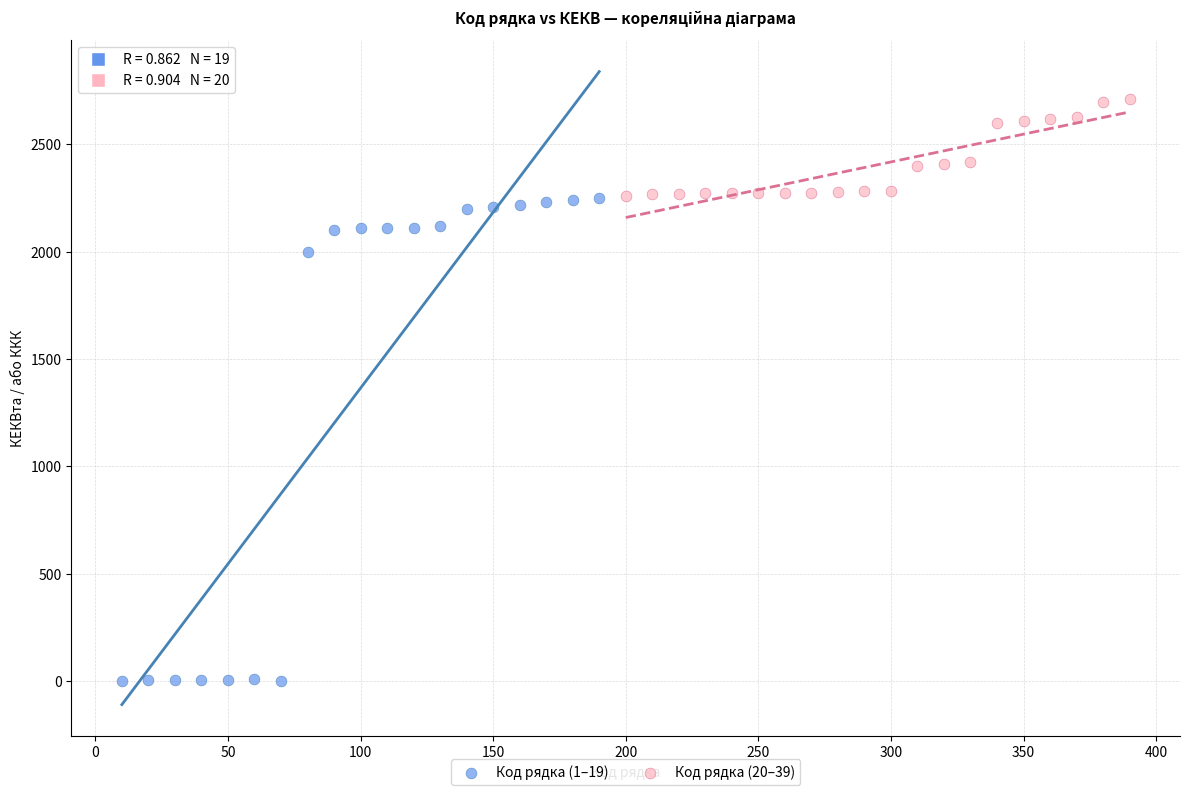

Which series reaches the maximum Y coordinate?

Код рядка (20–39)